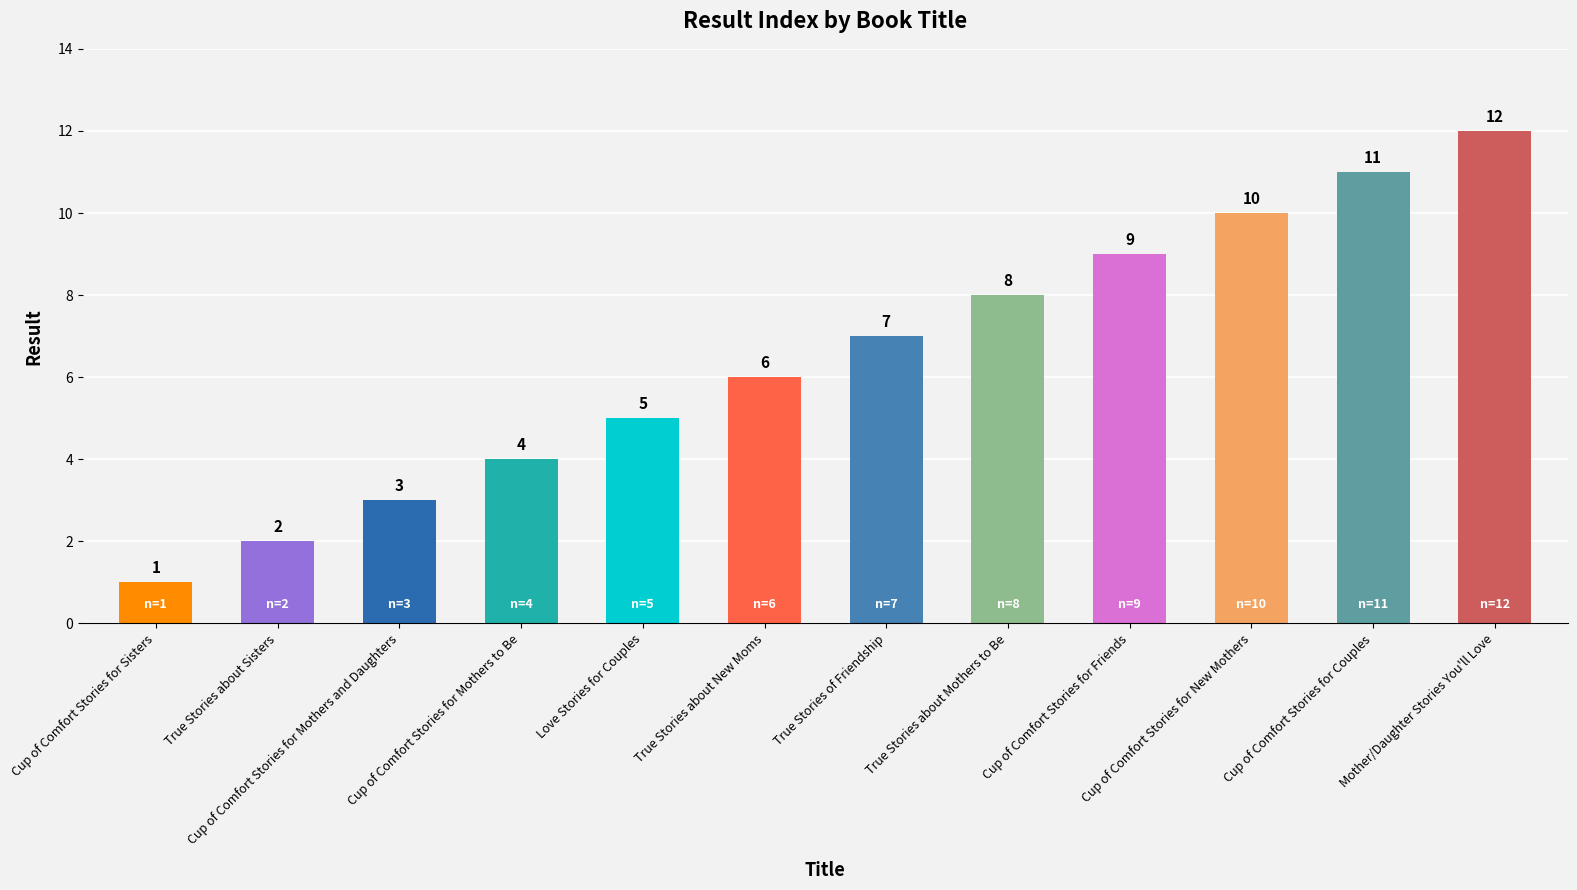

Reading right to left, extract all data points from this chart.

Mother/Daughter Stories You'll Love=12	Cup of Comfort Stories for Couples=11	Cup of Comfort Stories for New Mothers=10	Cup of Comfort Stories for Friends=9	True Stories about Mothers to Be=8	True Stories of Friendship=7	True Stories about New Moms=6	Love Stories for Couples=5	Cup of Comfort Stories for Mothers to Be=4	Cup of Comfort Stories for Mothers and Daughters=3	True Stories about Sisters=2	Cup of Comfort Stories for Sisters=1